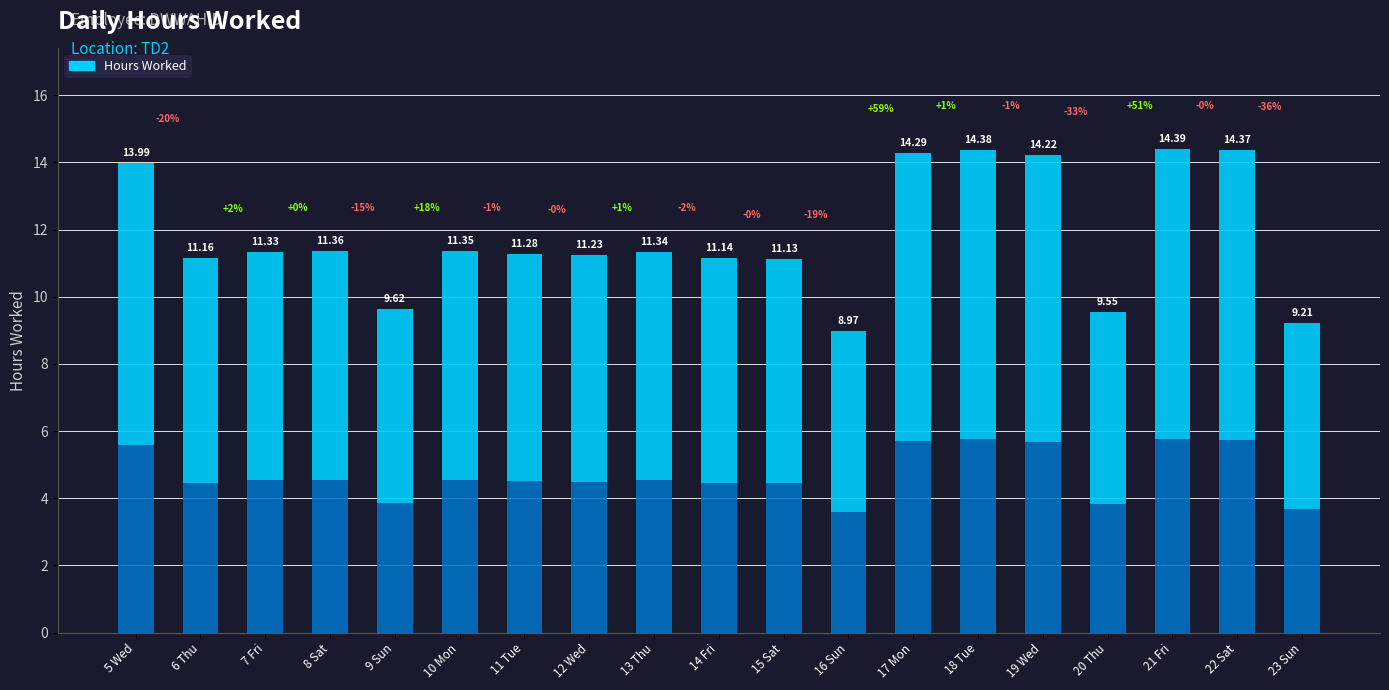

What is the change in value from 17 Mon to 22 Sat?

+0.1